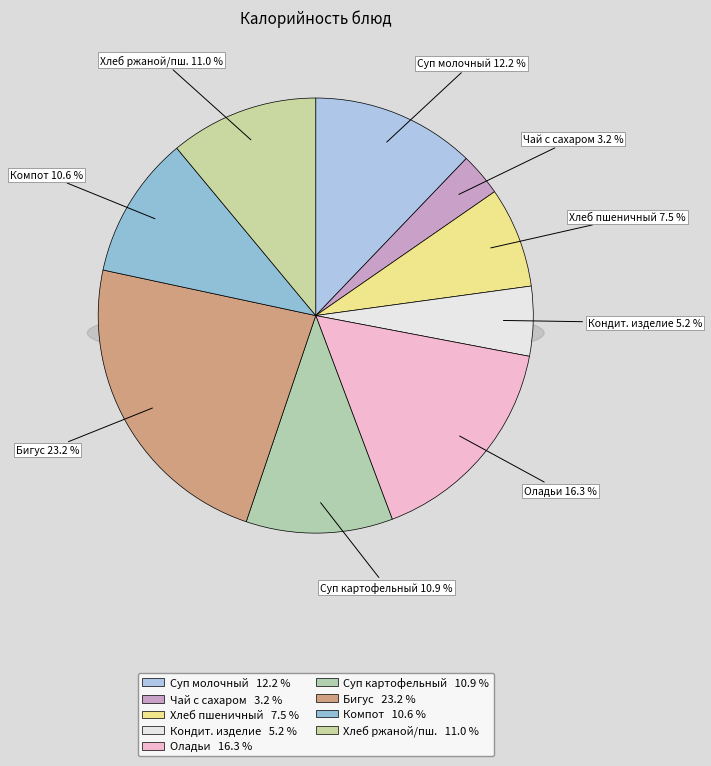

Which slice is the smallest?

Чай с сахаром